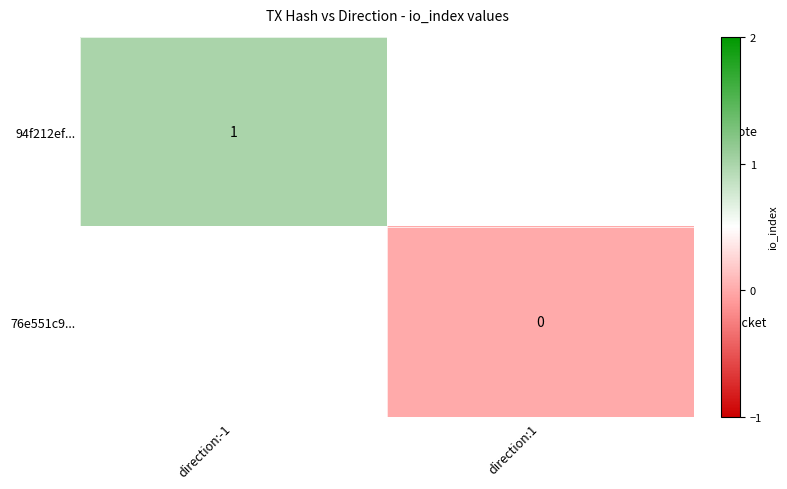

The 94f212ef... series shows 1 at direction:-1. True or false?

True